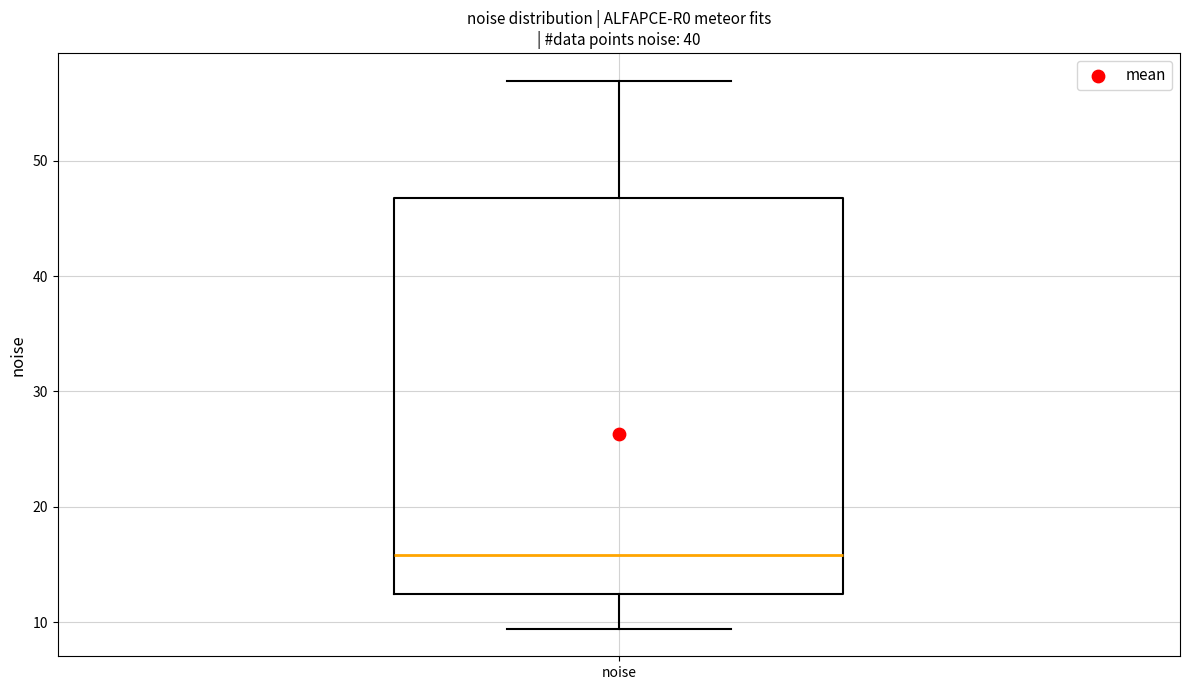

Where is the upper edge of the box for noise on the y-axis? The values are not printed on the chart, so give them approximately, as read against the axis.

47